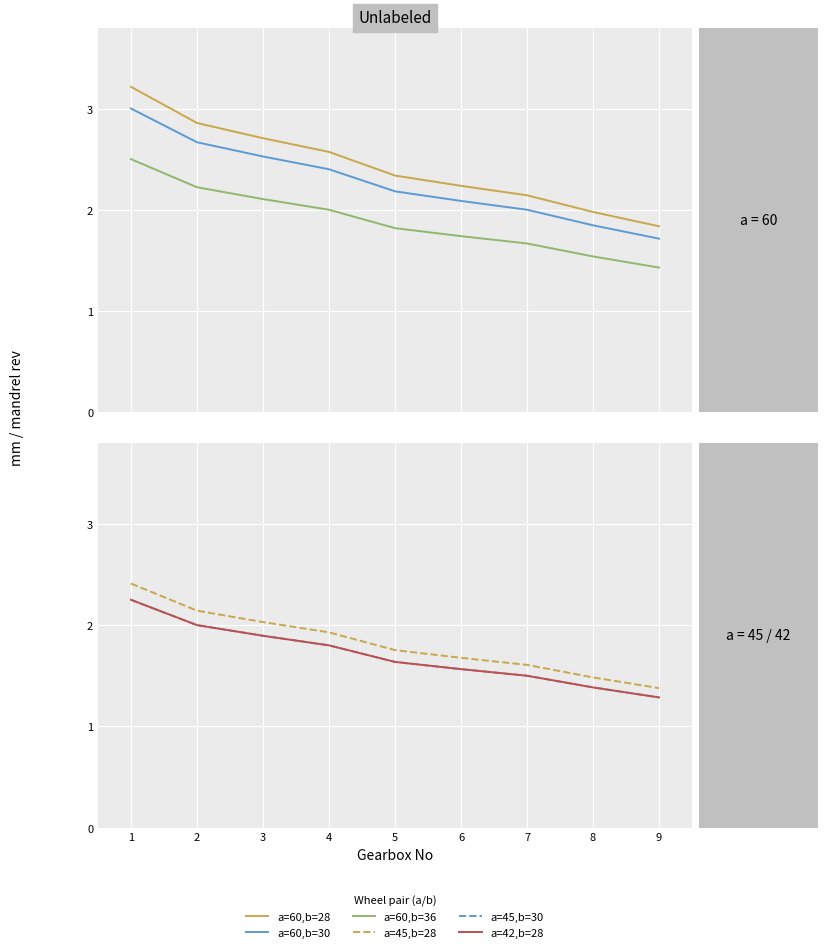

True or false: a=60,b=28 has more than 1 interior local peaks.

False